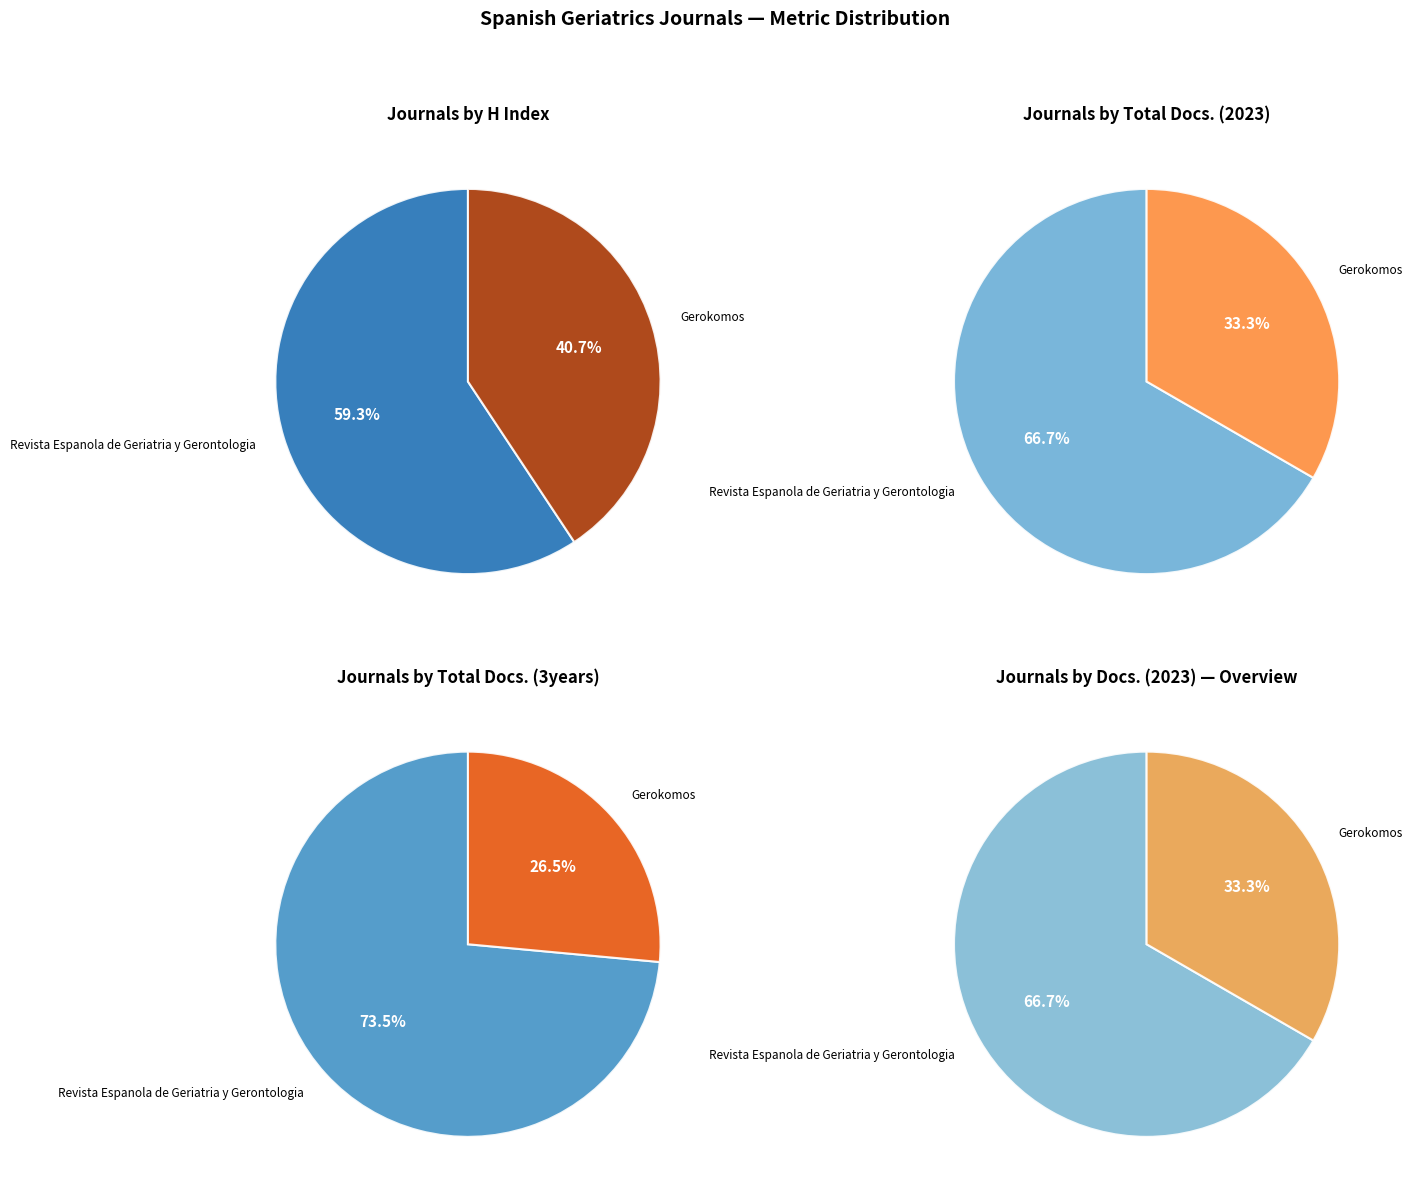

What is the total percentage of Revista Espanola de Geriatria y Gerontologia and Gerokomos?

100.0%